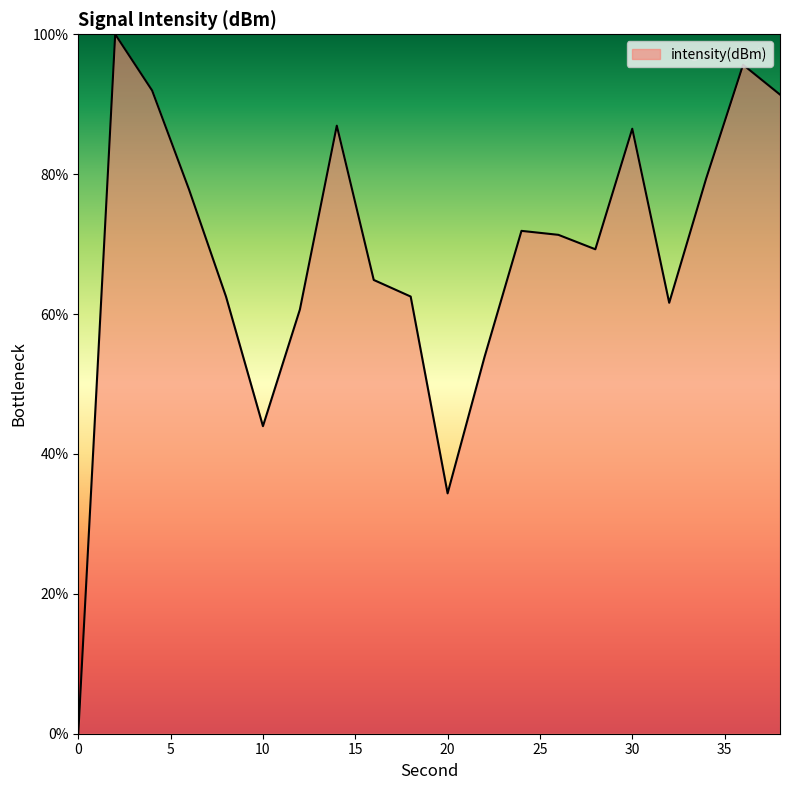

What is the difference between the maximum and minimum values?

100.0